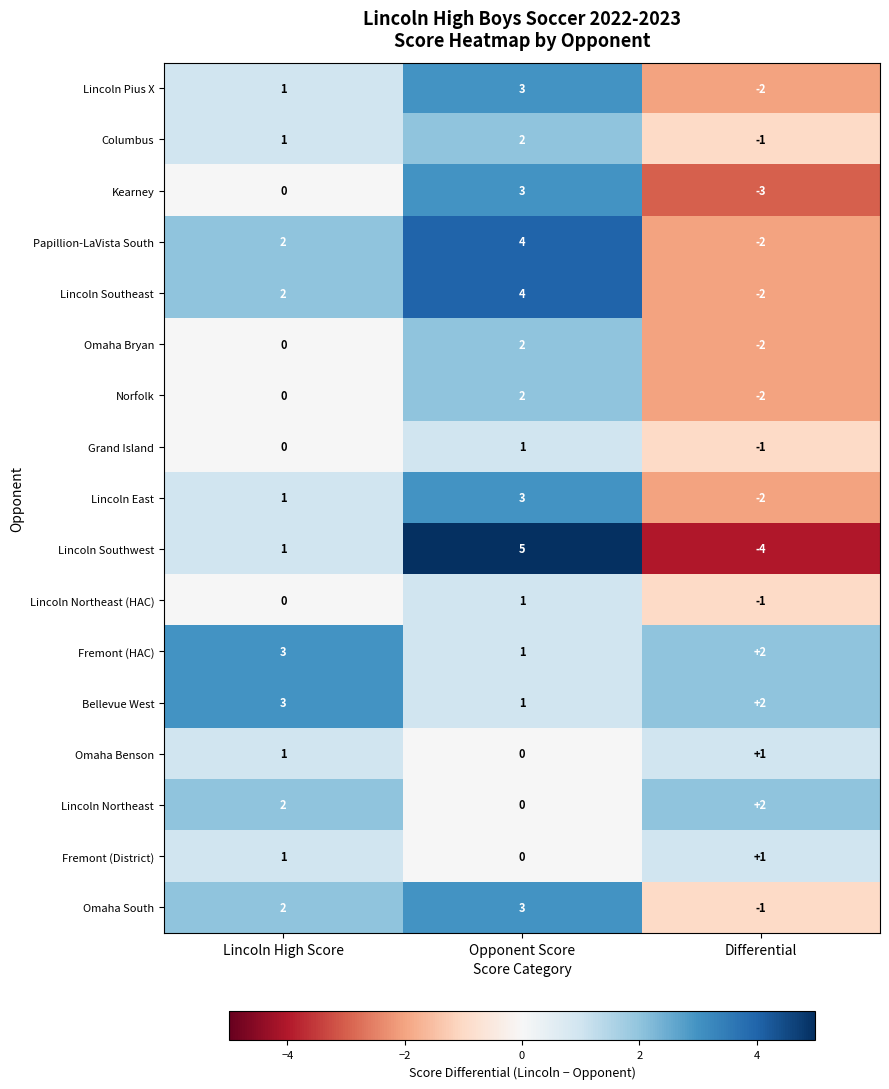

What is the sum of all Lincoln Southeast values?

4